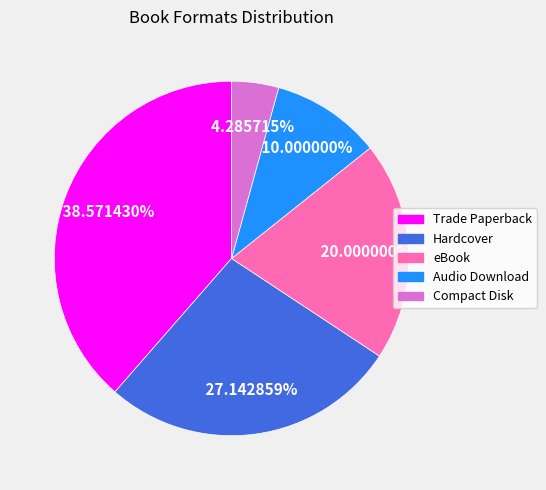

Which category has the biggest portion of the pie?

Trade Paperback